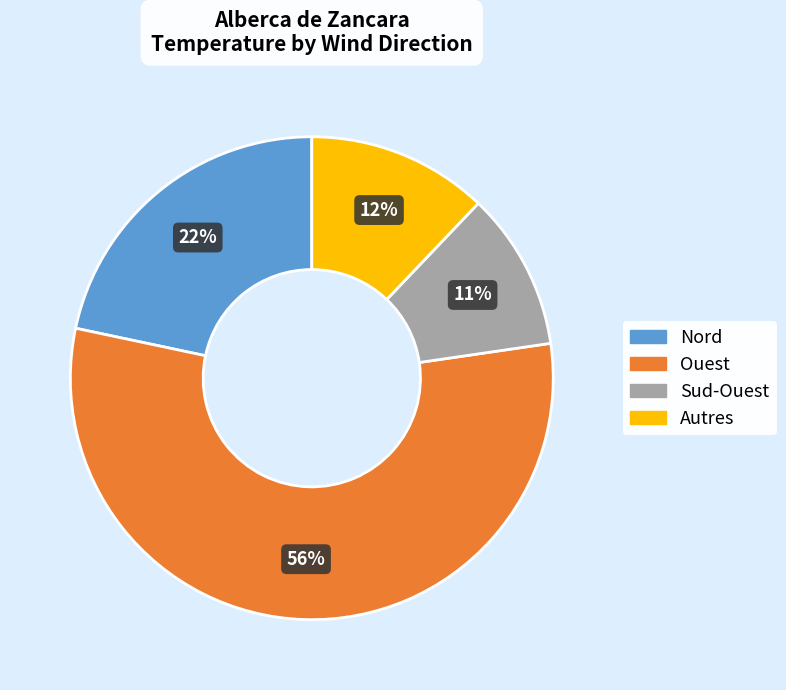

Does any single category account for the majority?

Yes